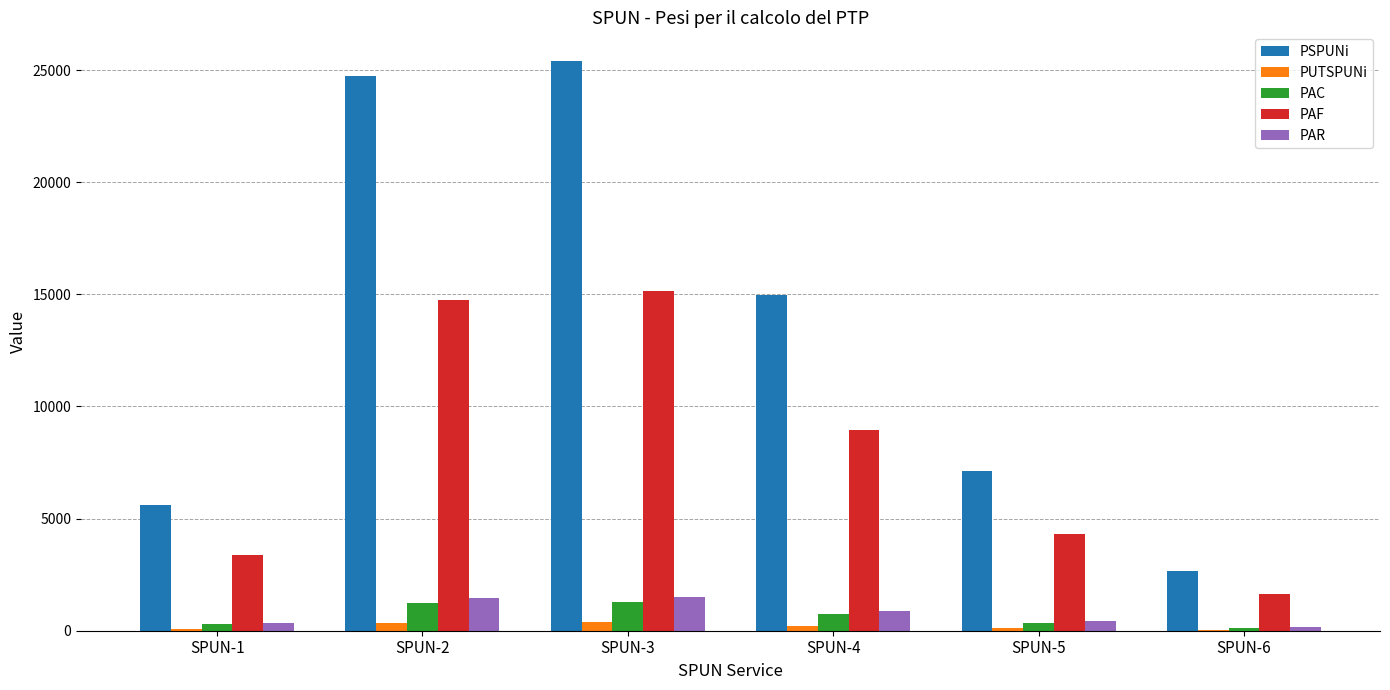

What is the average value of the PSPUNi series?

13416